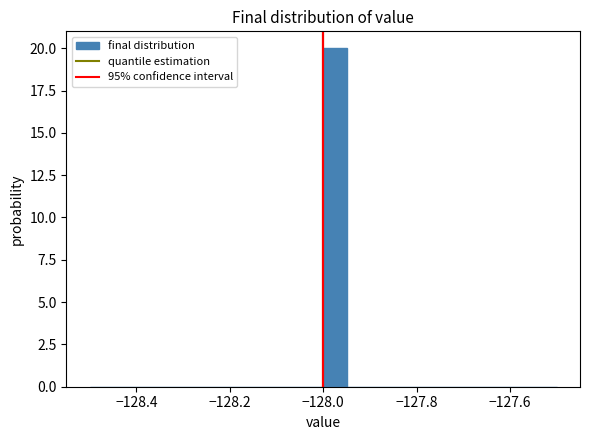

Read against the x-axis, roughly where is the centre of the tallest bar?

-127.98